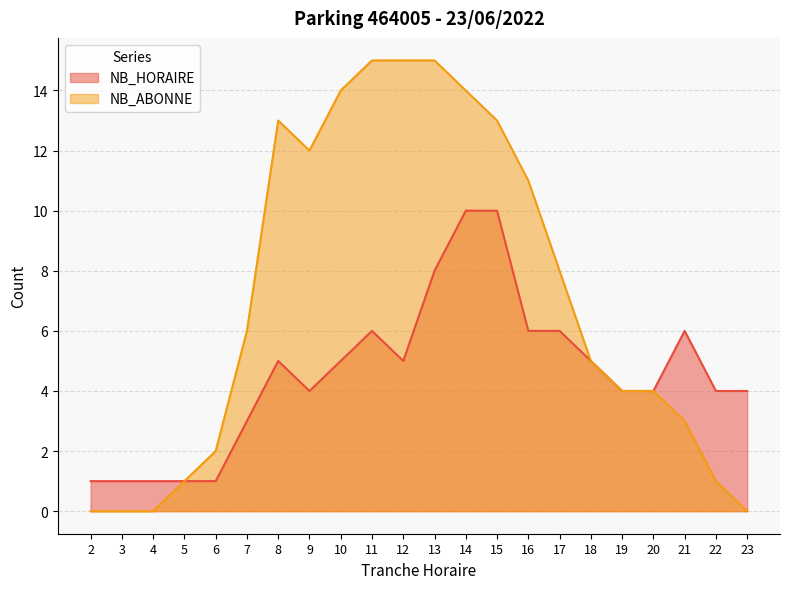

At which label does NB_ABONNE reach its minimum?

2